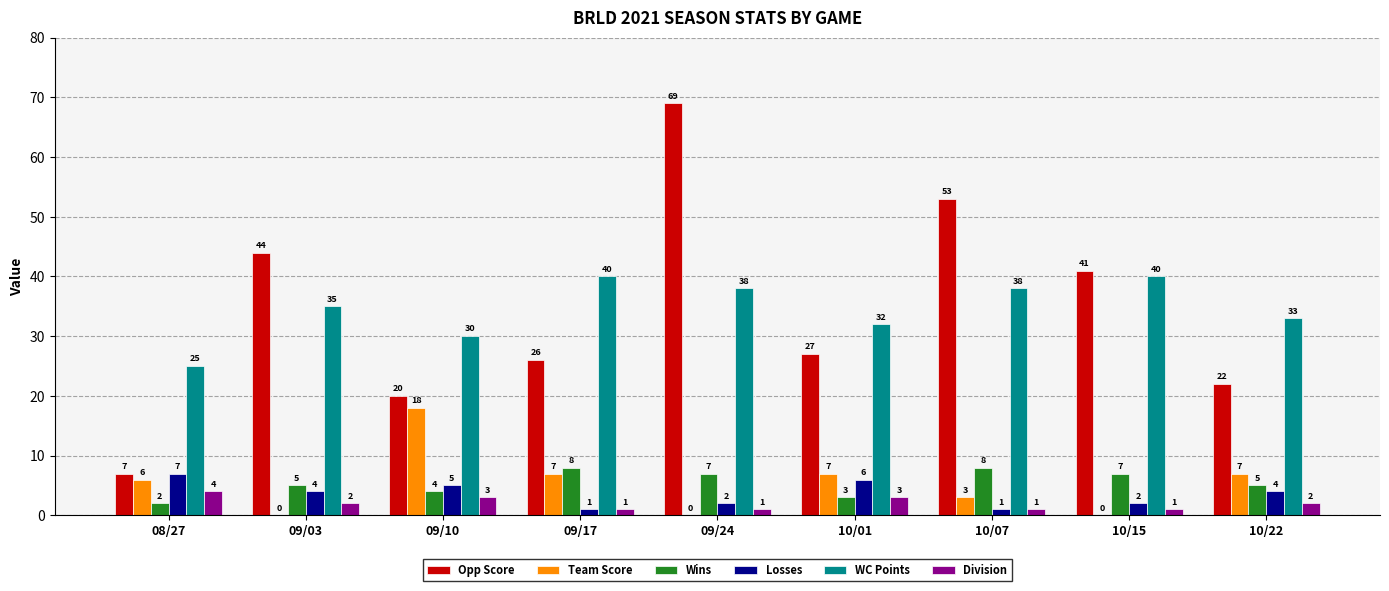

How many Wins values are between 4 and 7?

5